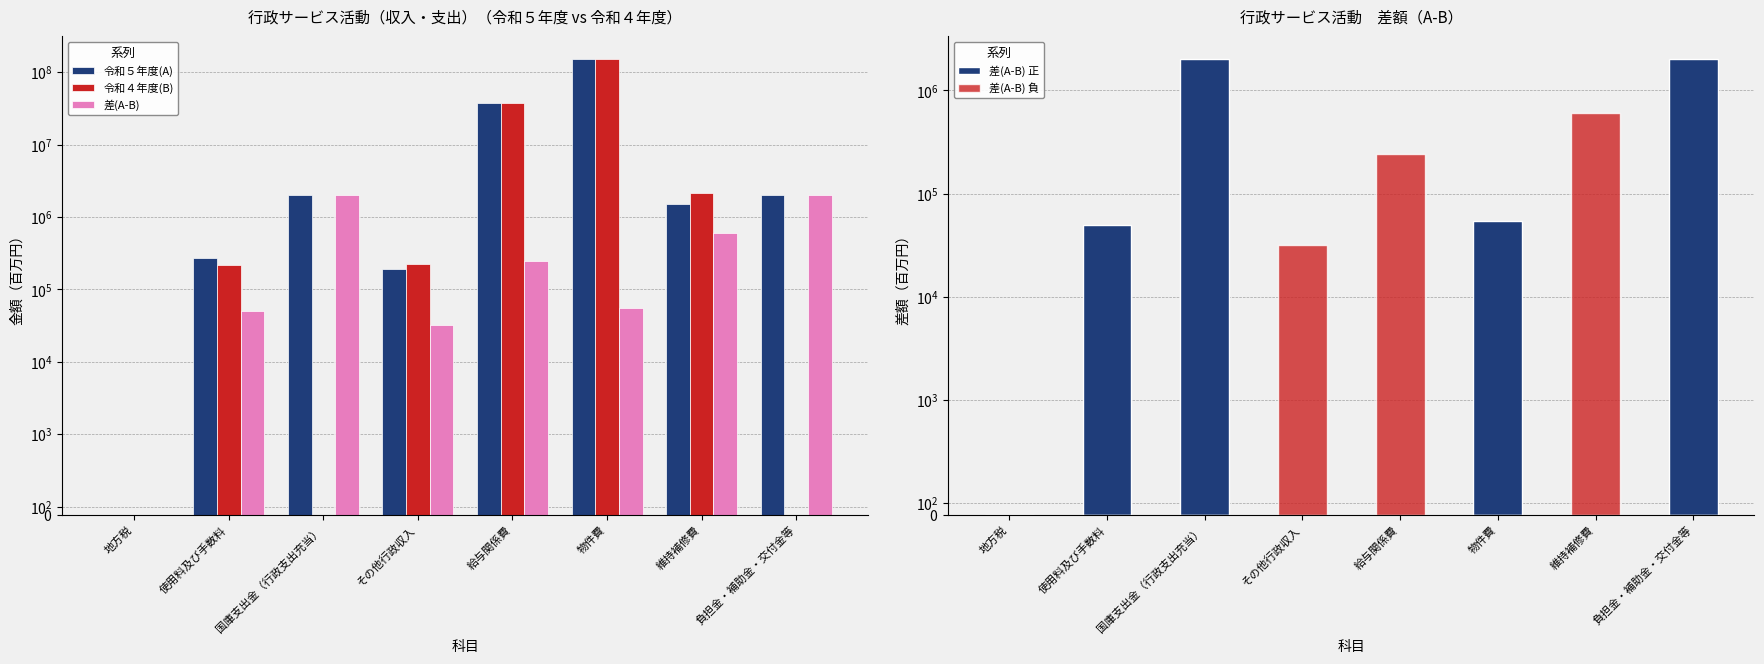

At how many categories does at least one series exceed 59523232?

1